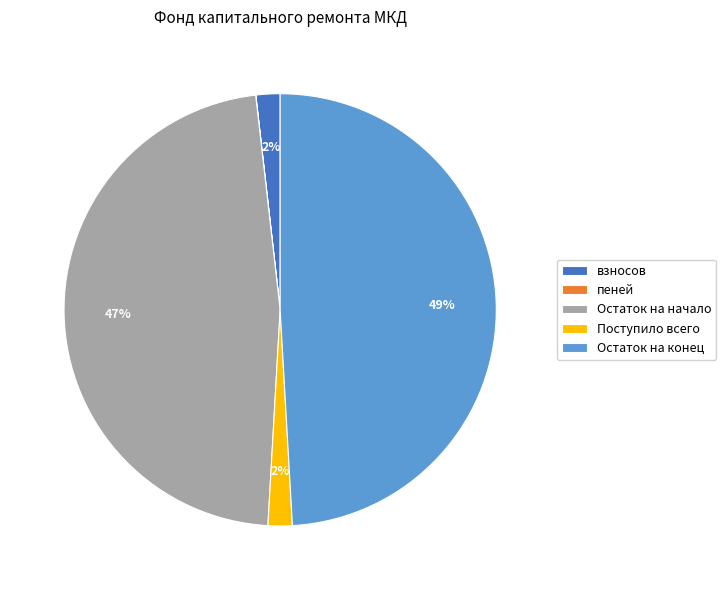

Between взносов and Остаток на начало, which is larger?

Остаток на начало